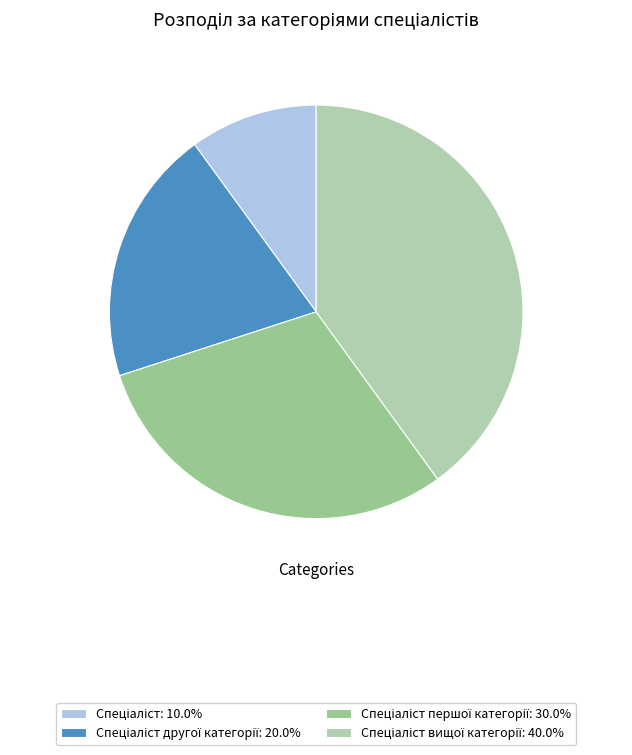

Does any single category account for the majority?

No